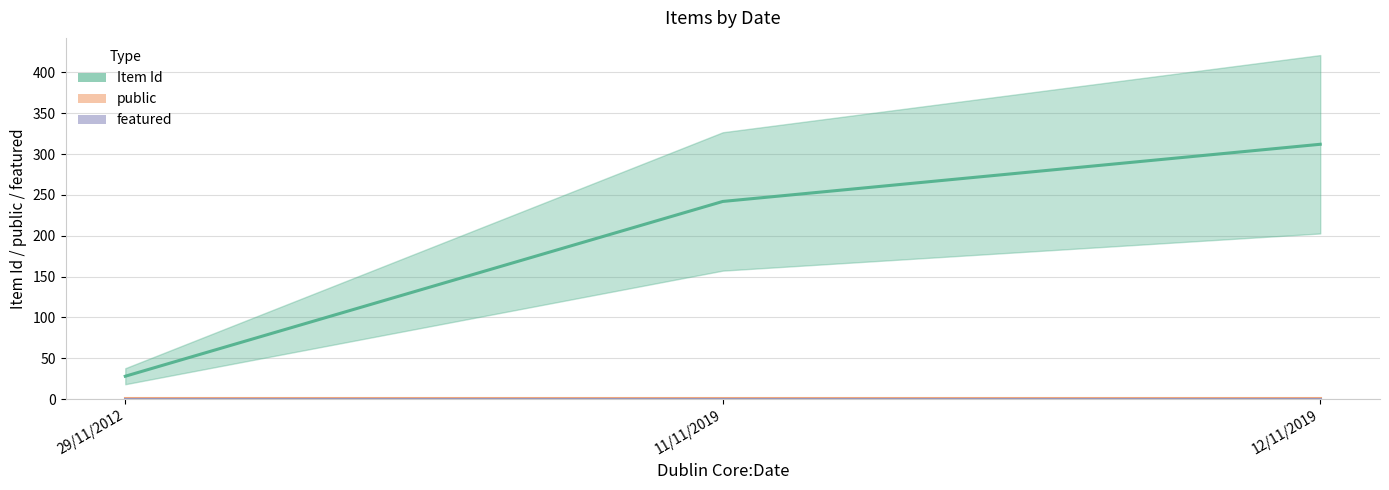

At which category does the chart reach its peak across all series?

12/11/2019